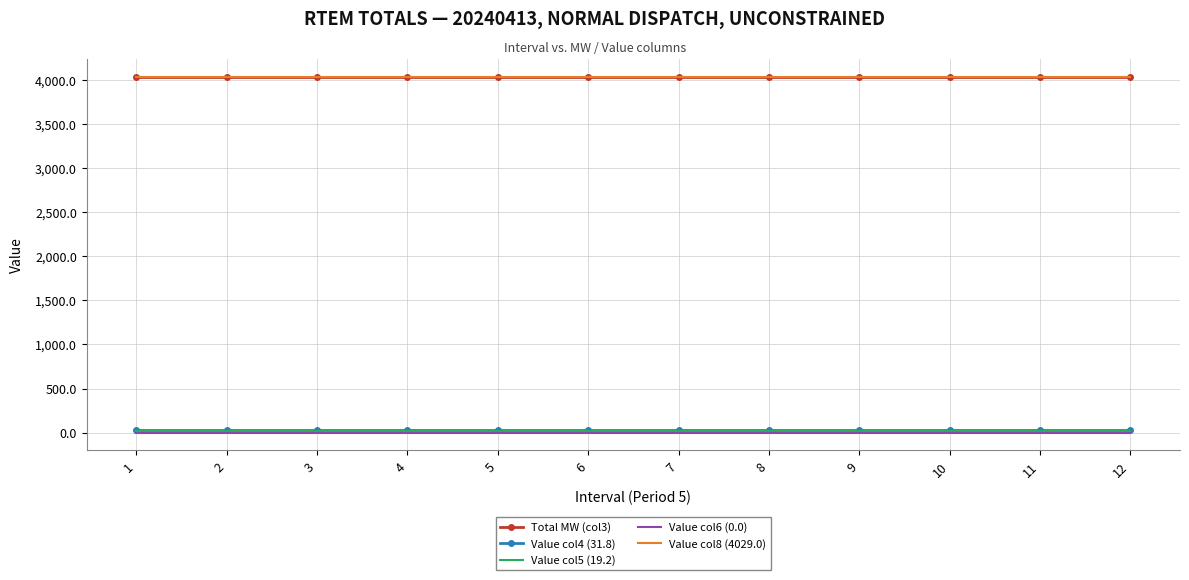

Which has a higher value, 12 or 2?

12